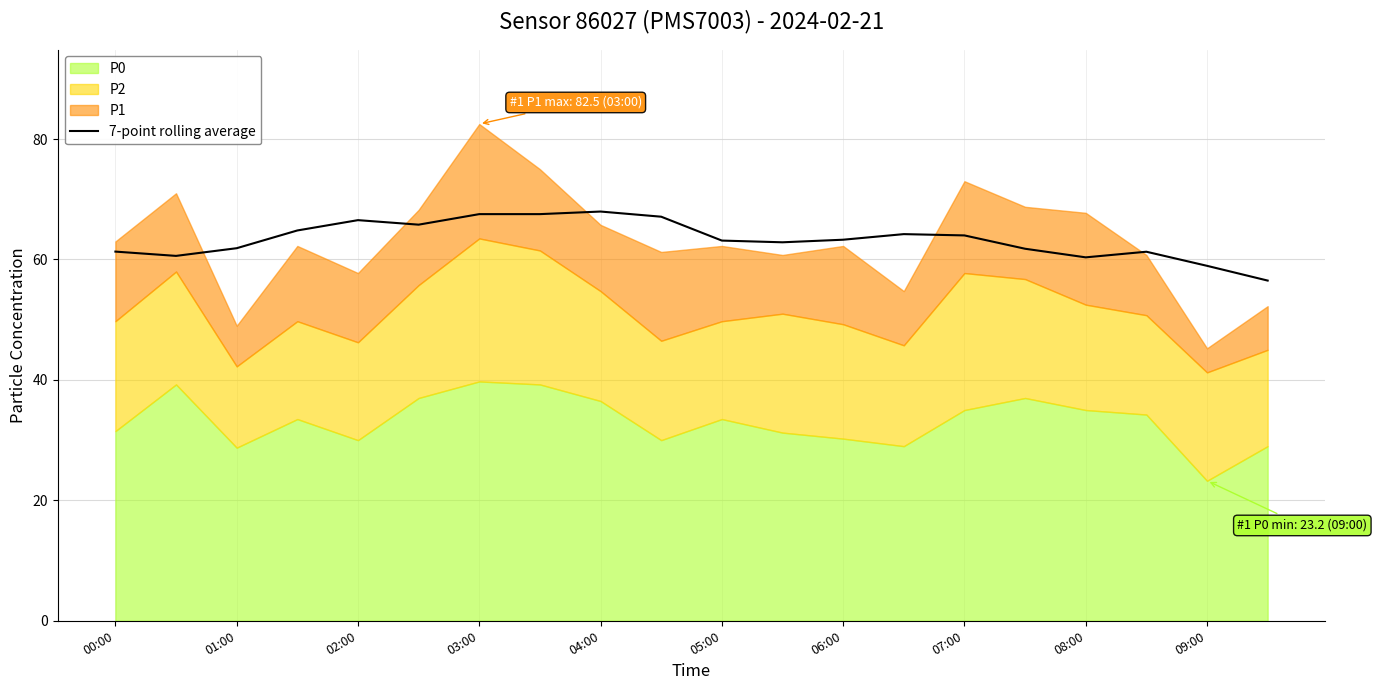

How many lines are shown in the chart?

1